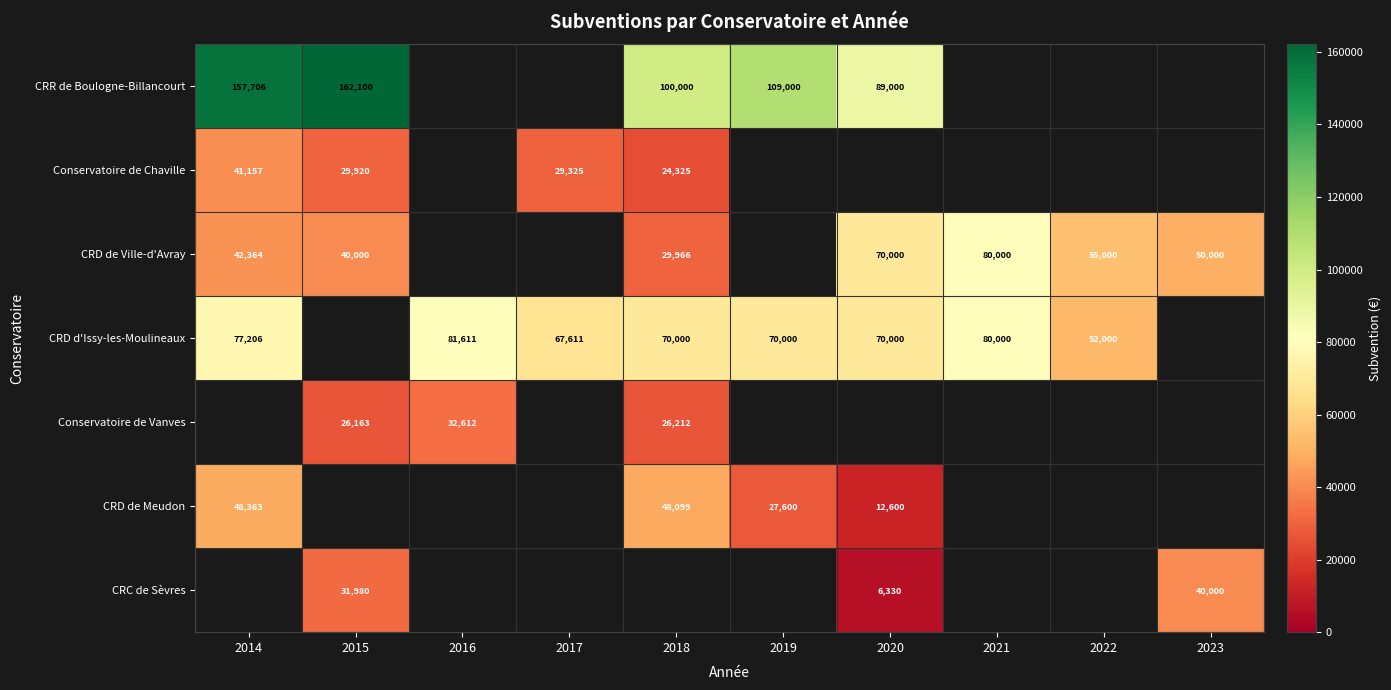

True or false: CRC de Sèvres has a value of 31980 at 2015.

True